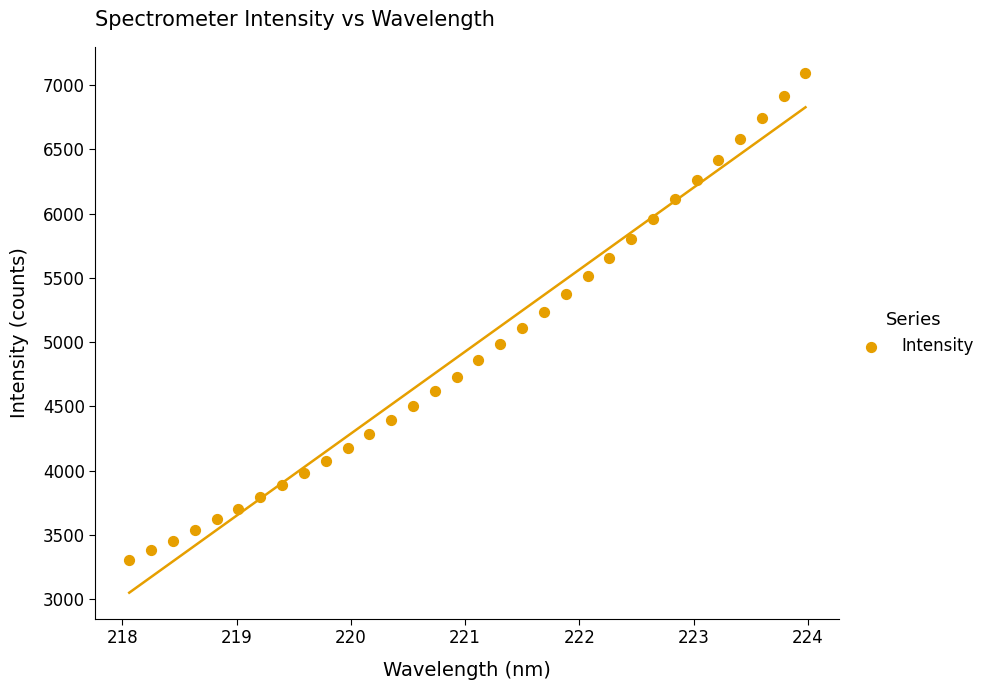

What is the range of Y values (max minus min)?

3785.5